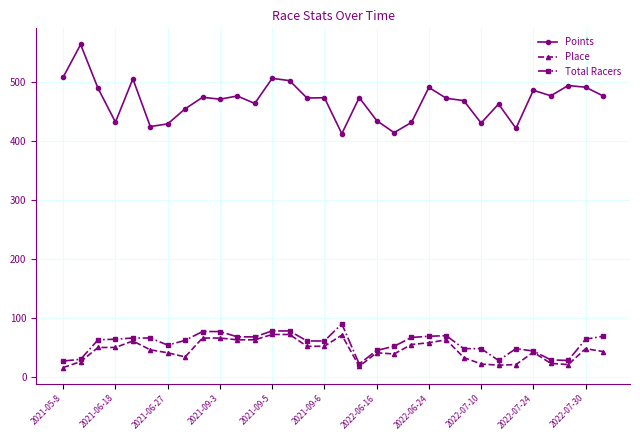

Count the number of data series in this chart.

3